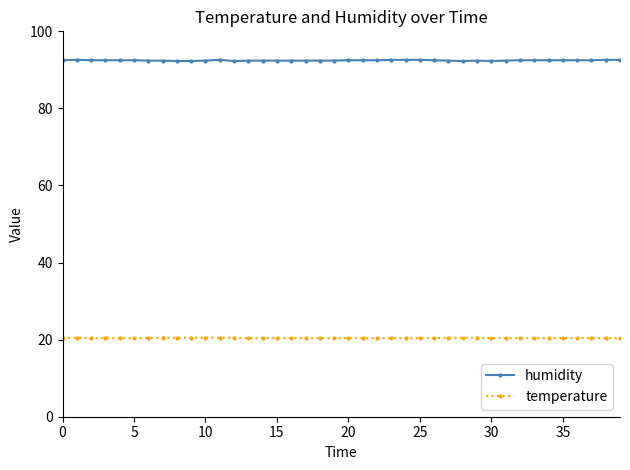

At how many categories does at least one series exceed 64?

40